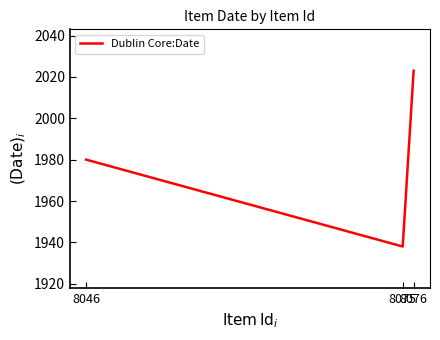

How many lines are shown in the chart?

1